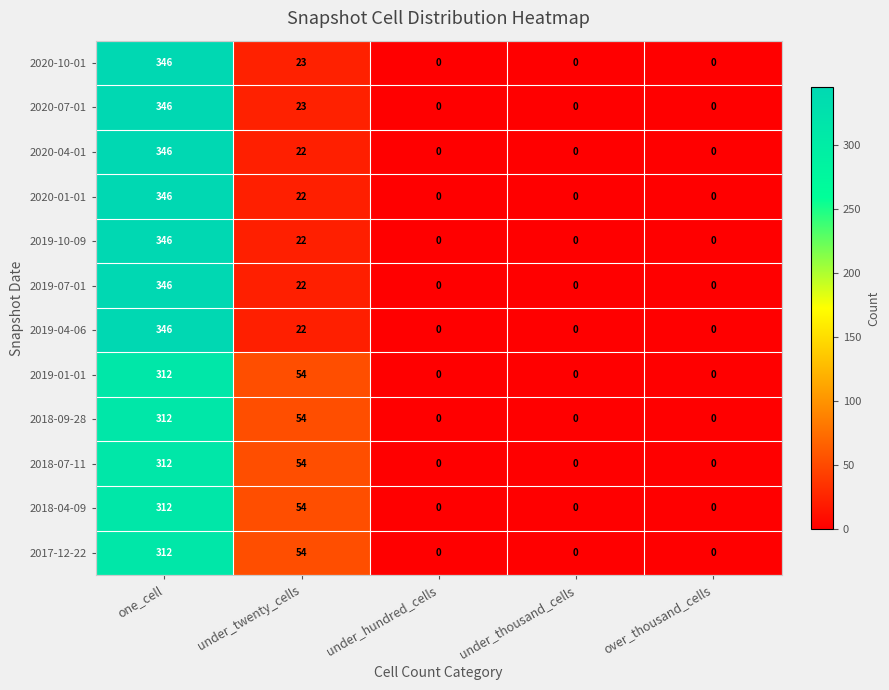

At which label does 2018-09-28 reach its peak?

one_cell